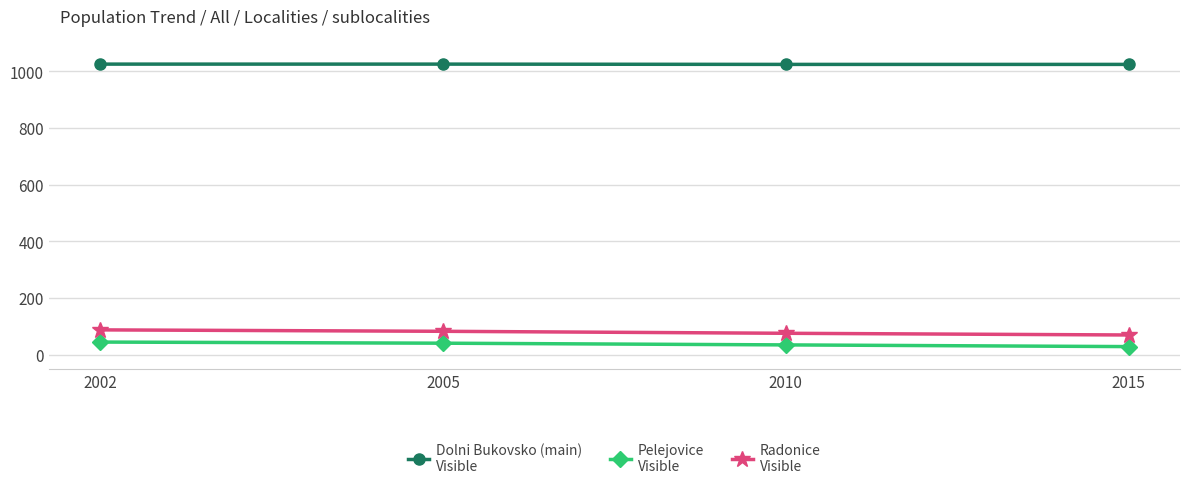

What is the total value across all series at 2005?

1150